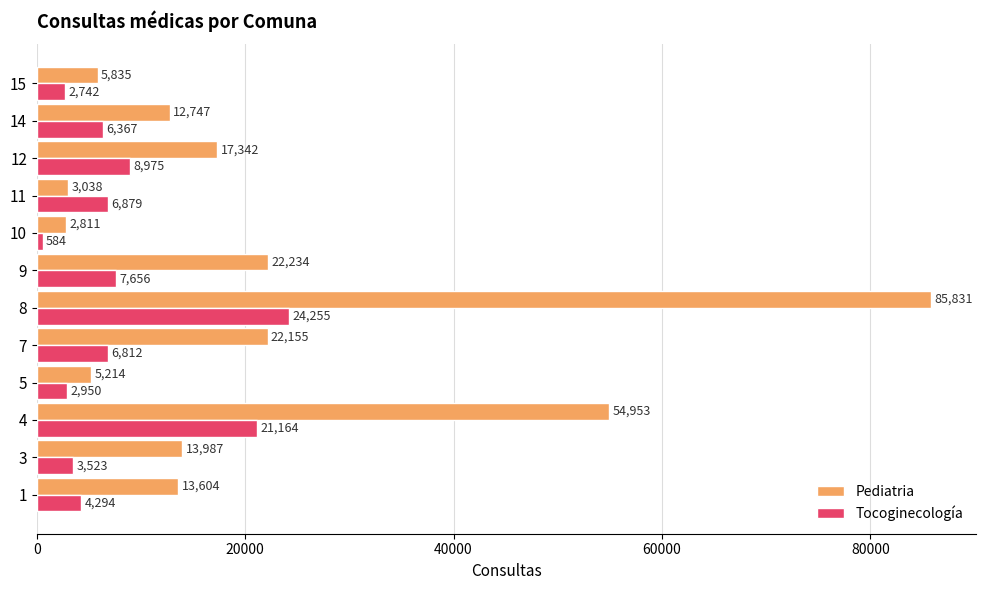

How many distinct data groups are displayed?

2